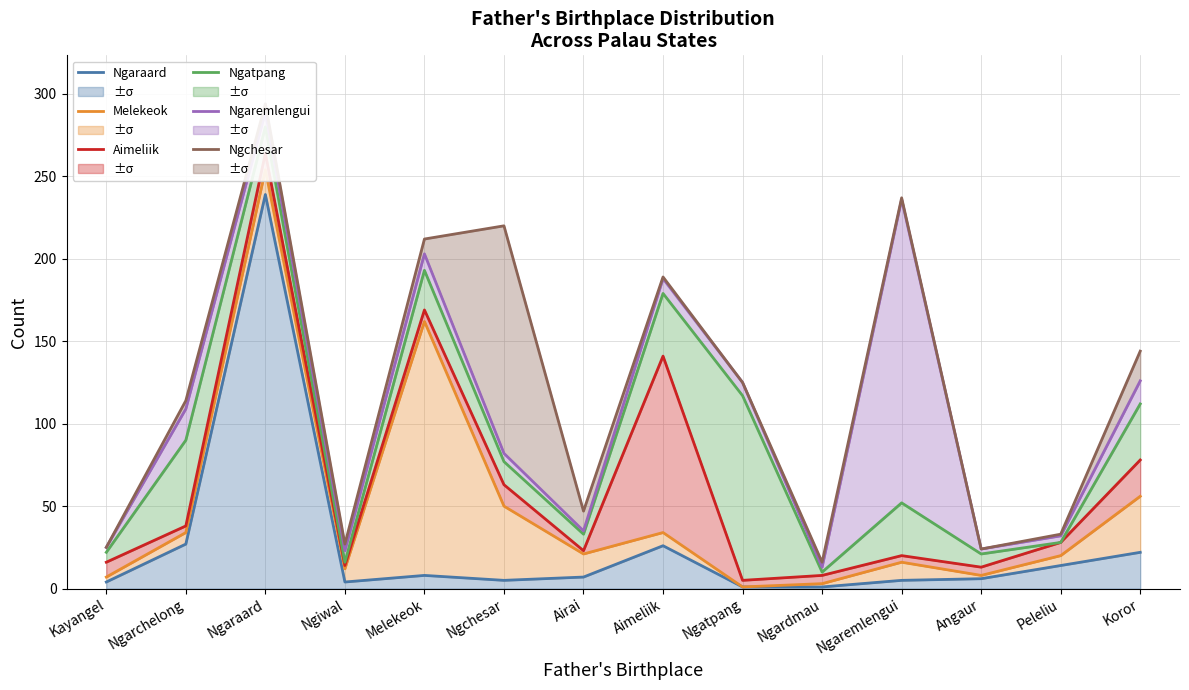

True or false: Melekeok has a value of 1 at Ngatpang.

True